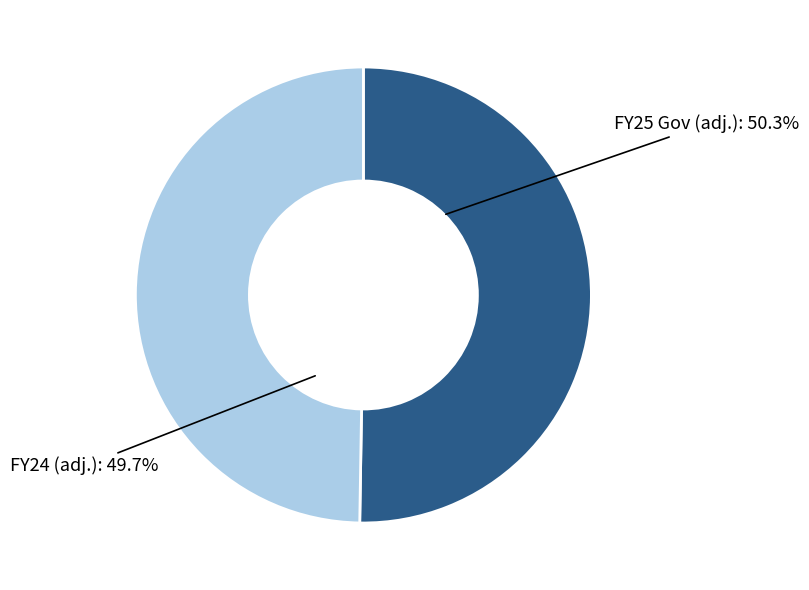

Do FY25 Gov (adj.) and FY24 (adj.) together represent more than half of the pie?

Yes